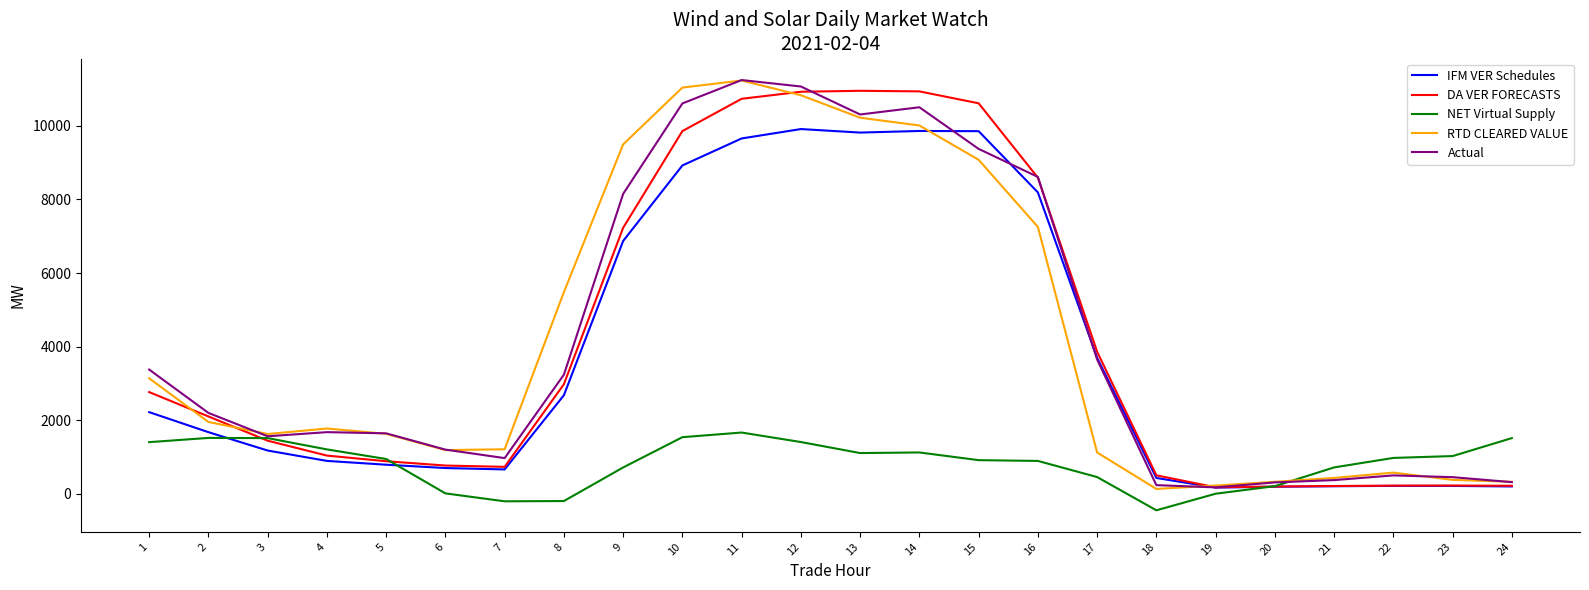

What is the maximum value for RTD CLEARED VALUE?

11232.9